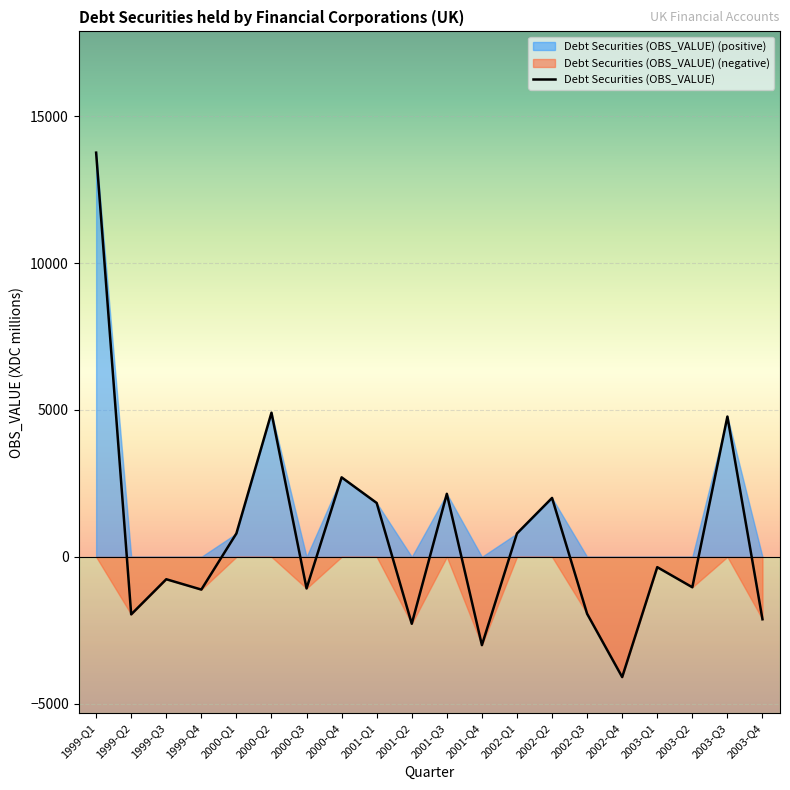

Which category has the lowest value in the Debt Securities (OBS_VALUE) series?

2002-Q4